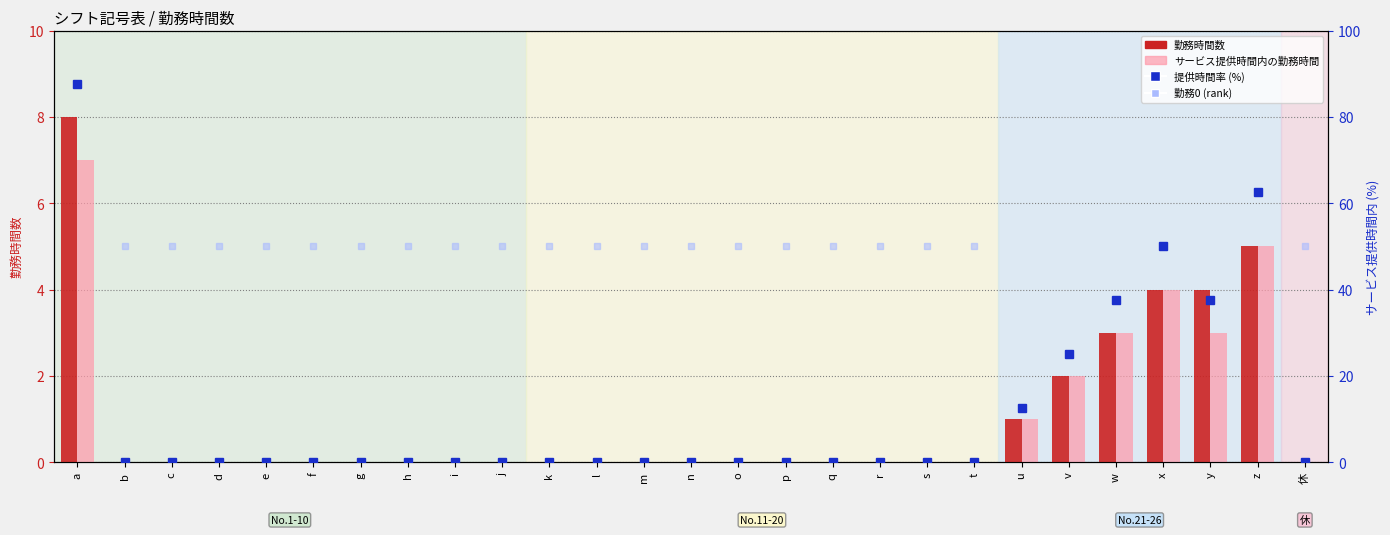

True or false: サービス提供時間内の勤務時間 has a value of 4 at q.

False